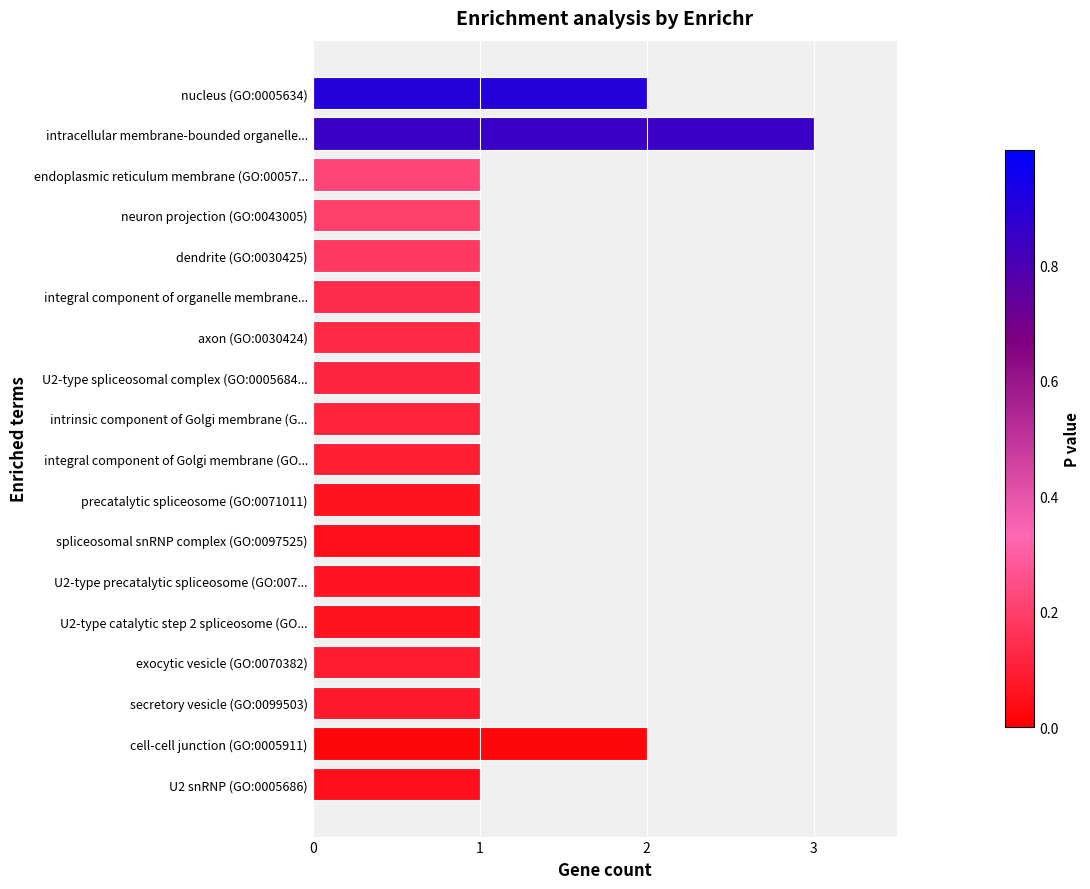

Which category has the highest value across all series?

intracellular membrane-bounded organelle...